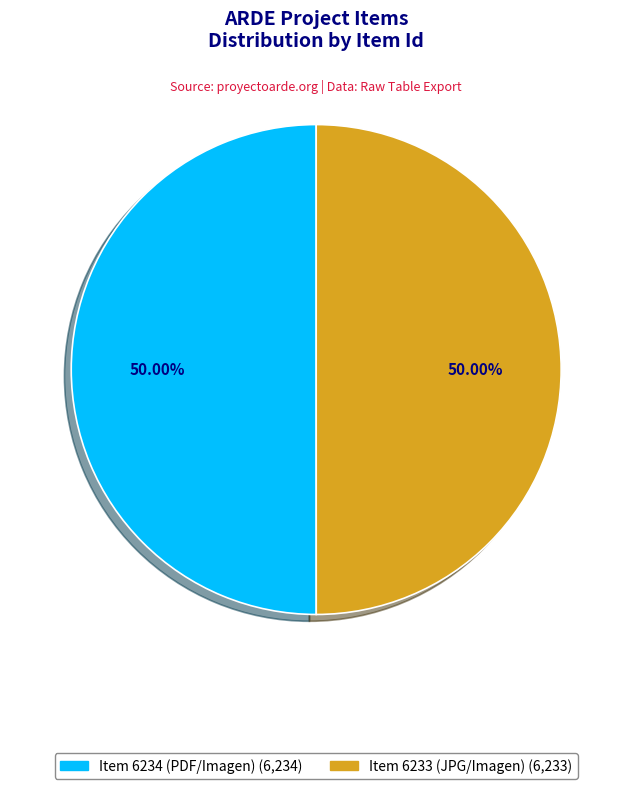

What percentage is NOT represented by Item 6233 (JPG/Imagen)?

50.0%